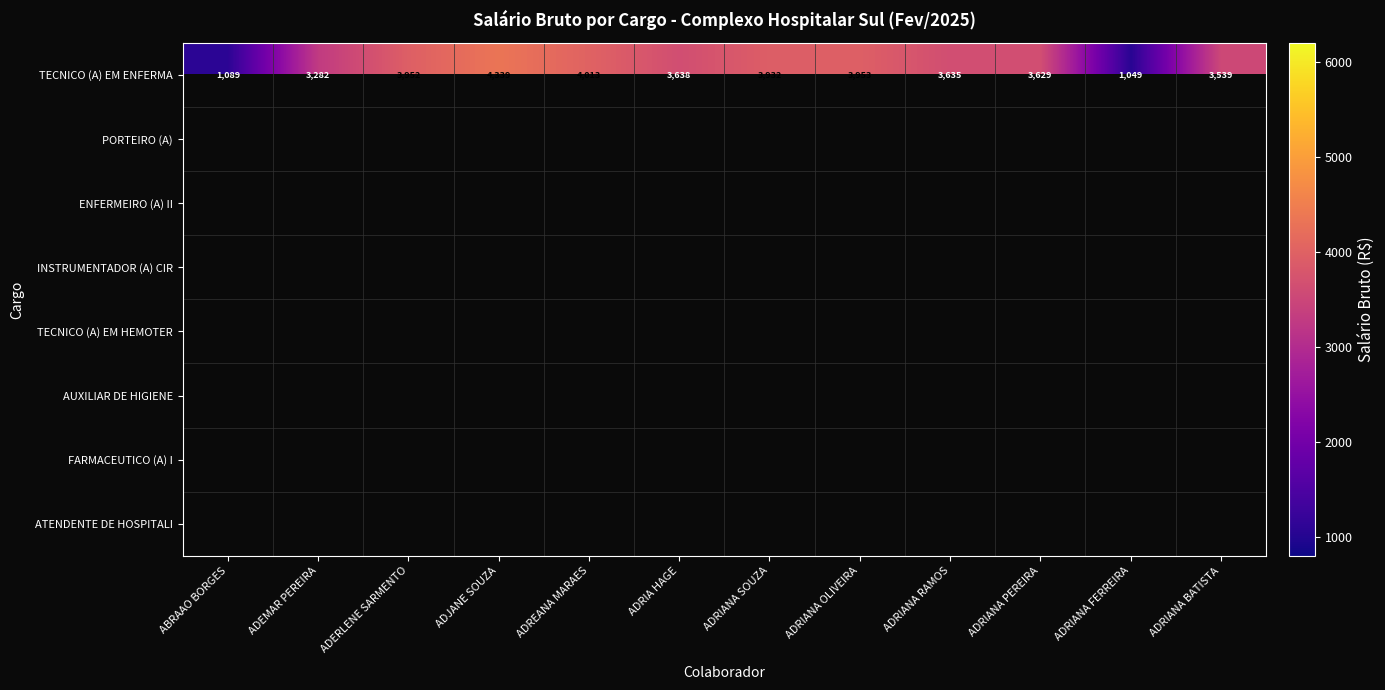

At which label is TECNICO (A) EM ENFERMA closest to 2694?

ADEMAR PEREIRA